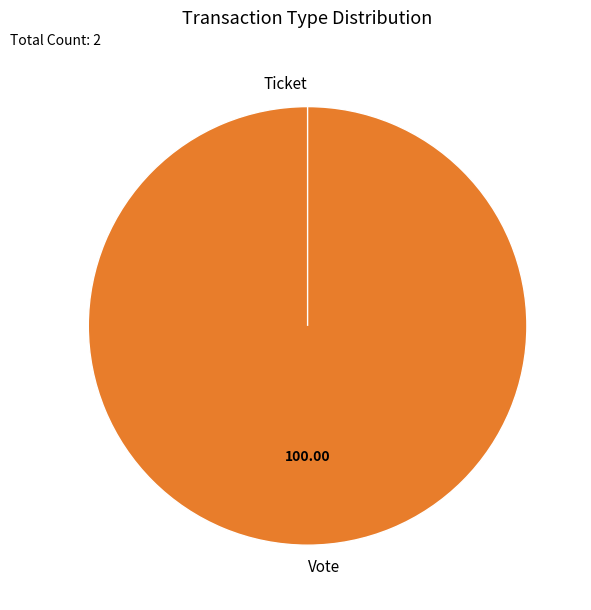

What is the smallest slice in the pie chart?

Ticket